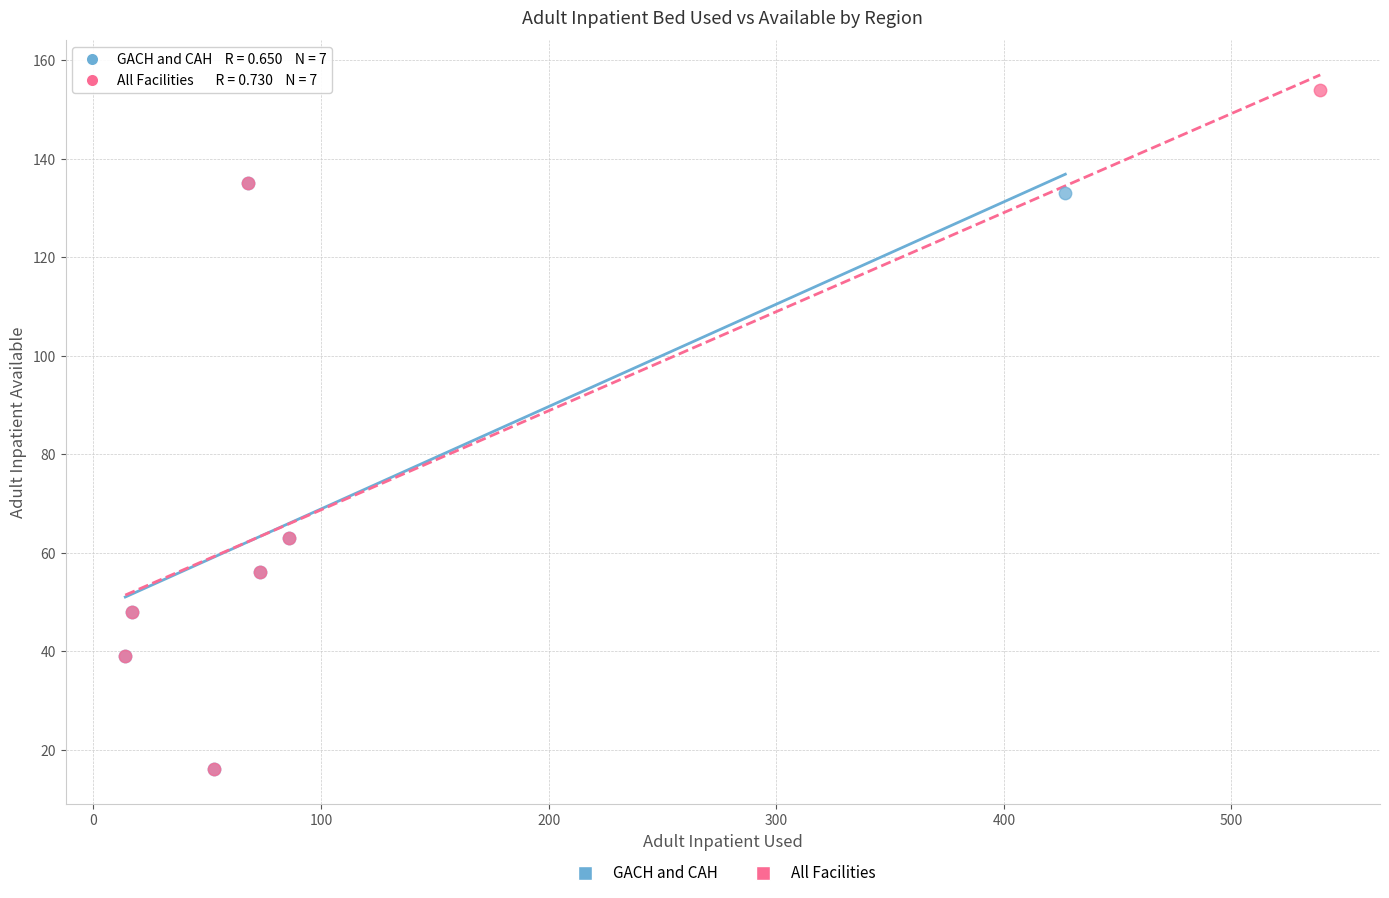

Which series has the largest Y range (max minus min)?

All Facilities